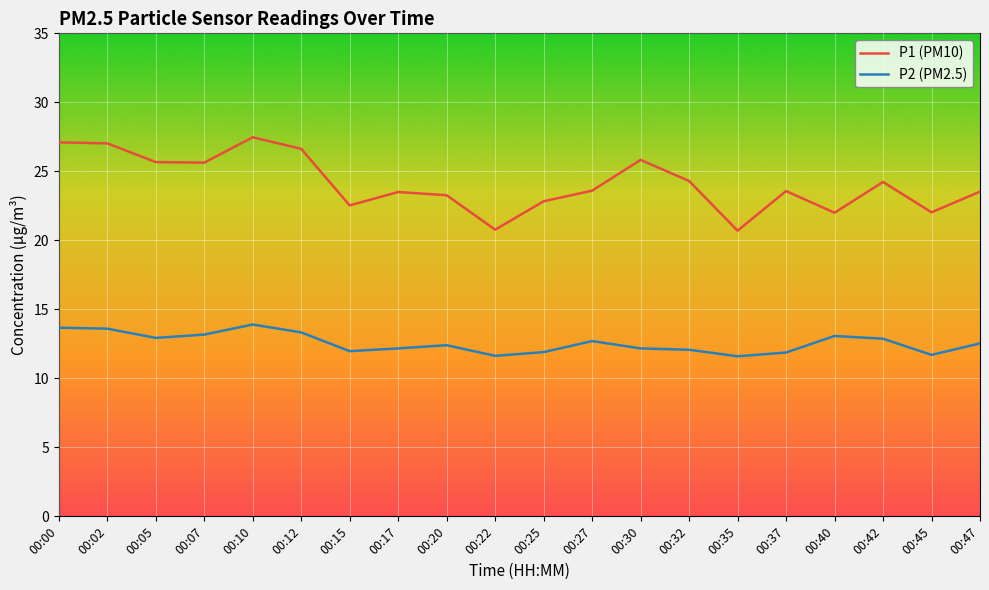

What is the total value across all series at 00:37?

35.4